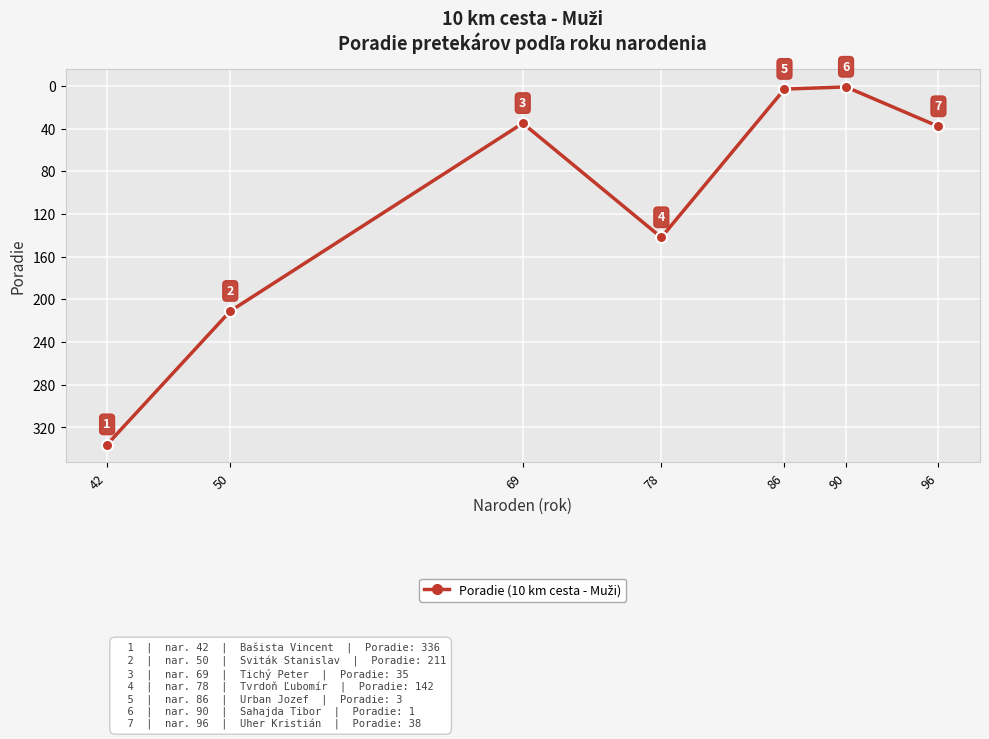

Reading left to right, transcribe all the data shown in this chart.

336	211	35	142	3	1	38